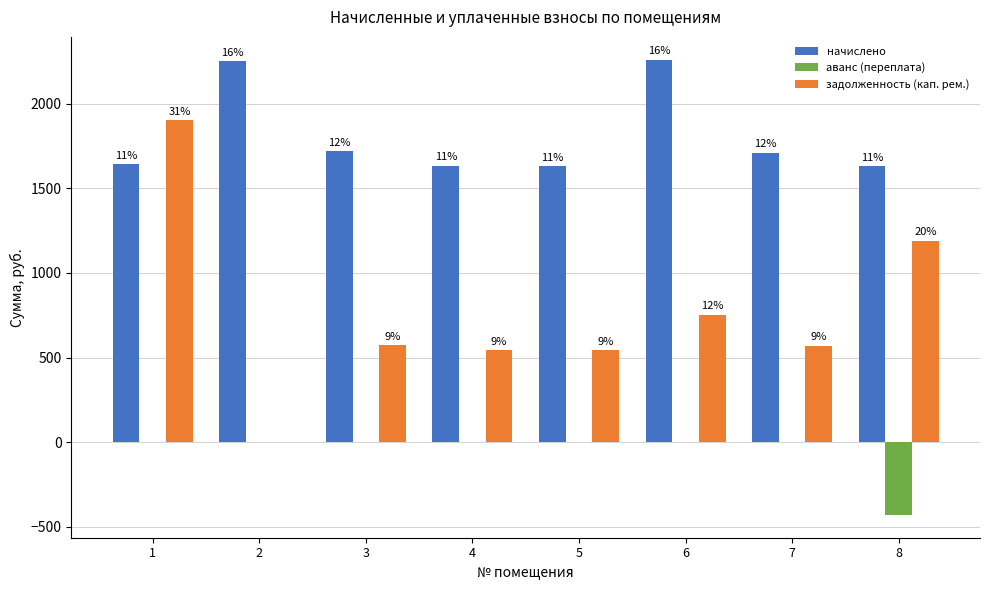

Does the chart contain stacked bars?

No